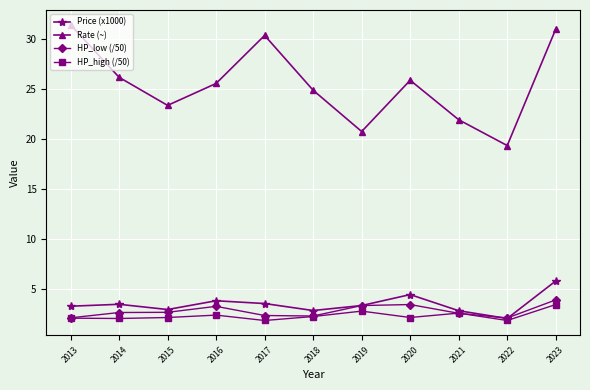

What is the spread (max minus min) of values at 2020?

23.8